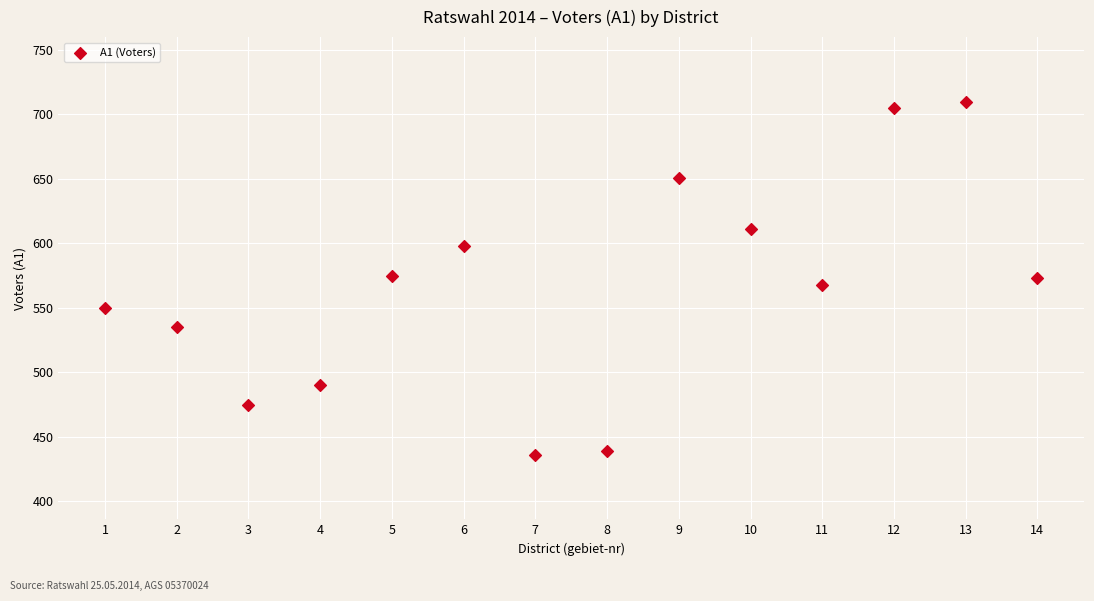

What is the range of Y values (max minus min)?

274